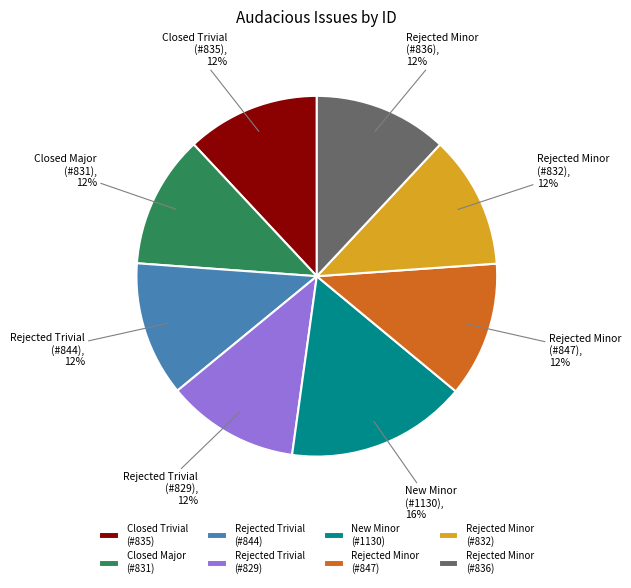

The Closed Major (#831) slice represents 20% of the pie. True or false?

False